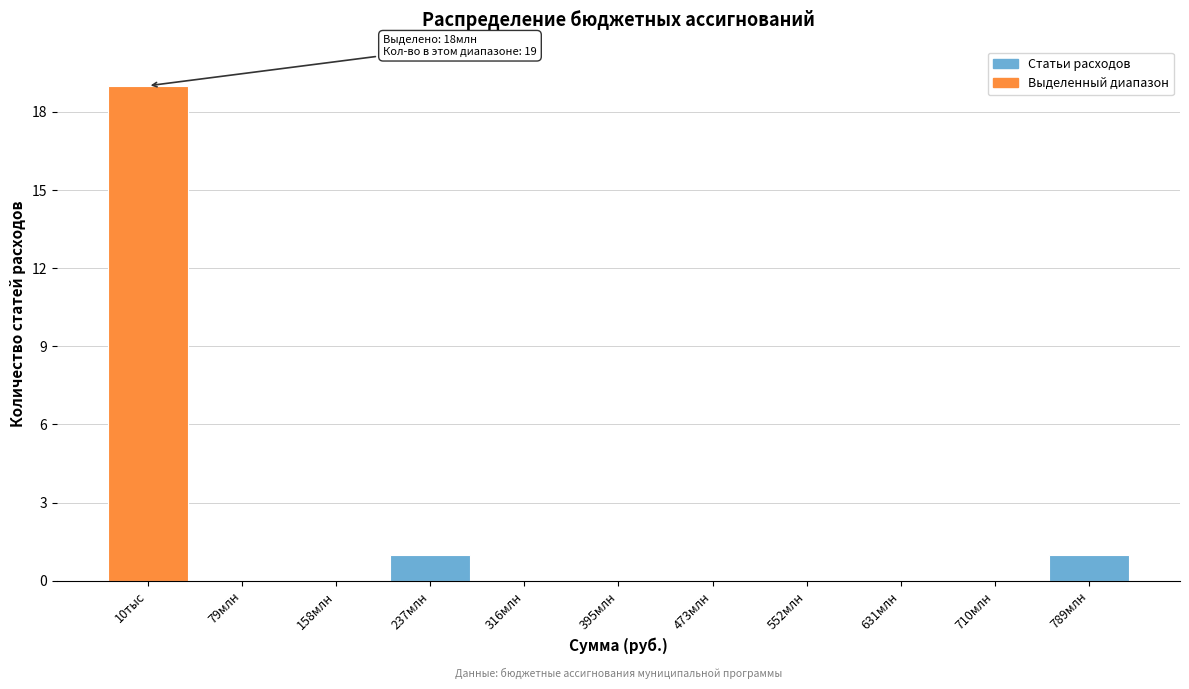

Reading left to right, what are all the values shown in this chart?

10тыс=19	79млн=0	158млн=0	237млн=1	316млн=0	395млн=0	473млн=0	552млн=0	631млн=0	710млн=0	789млн=1